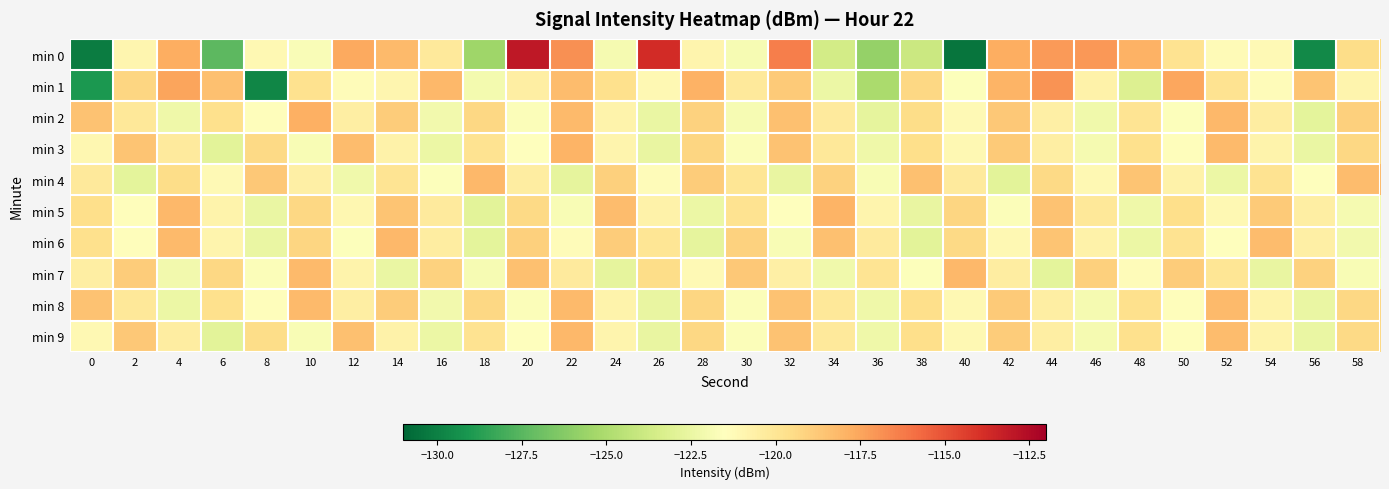

Reading left to right, transcribe all the data shown in this chart.

min 0: 0=-130.1	2=-121.0	4=-117.8	6=-127.4	8=-121.1	10=-121.7	12=-117.6	14=-118.2	16=-120.2	18=-125.4	20=-113.0	22=-116.8	24=-122.0	26=-113.7	28=-120.9	30=-121.9	32=-116.4	34=-123.6	36=-125.8	38=-123.9	40=-130.4	42=-117.7	44=-117.2	46=-117.1	48=-117.9	50=-119.8	52=-121.2	54=-121.2	56=-129.6	58=-119.5
min 1: 0=-129.0	2=-119.3	4=-117.5	6=-118.4	8=-129.7	10=-119.8	12=-121.3	14=-120.9	16=-118.1	18=-122.1	20=-120.5	22=-118.3	24=-119.7	26=-121.1	28=-117.9	30=-120.2	32=-118.8	34=-122.4	36=-125.1	38=-119.3	40=-121.6	42=-118.0	44=-116.9	46=-120.7	48=-123.2	50=-117.5	52=-119.8	54=-121.3	56=-118.6	58=-120.9
min 2: 0=-118.5	2=-120.1	4=-122.3	6=-119.7	8=-121.4	10=-117.8	12=-120.5	14=-118.9	16=-122.1	18=-119.3	20=-121.7	22=-118.2	24=-120.8	26=-122.5	28=-119.1	30=-121.9	32=-118.4	34=-120.3	36=-122.7	38=-119.5	40=-121.2	42=-118.7	44=-120.6	46=-122.2	48=-119.9	50=-121.6	52=-118.1	54=-120.4	56=-122.8	58=-119.0
min 3: 0=-121.0	2=-118.6	4=-120.3	6=-122.9	8=-119.4	10=-121.8	12=-118.3	14=-120.7	16=-122.4	18=-119.8	20=-121.5	22=-118.0	24=-120.9	26=-122.6	28=-119.2	30=-121.7	32=-118.5	34=-120.1	36=-122.3	38=-119.6	40=-121.1	42=-118.8	44=-120.5	46=-122.0	48=-119.7	50=-121.4	52=-118.2	54=-120.8	56=-122.5	58=-119.3
min 4: 0=-120.2	2=-122.8	4=-119.5	6=-121.2	8=-118.7	10=-120.6	12=-122.2	14=-119.9	16=-121.6	18=-118.1	20=-120.4	22=-122.7	24=-119.0	26=-121.3	28=-118.9	30=-120.0	32=-122.6	34=-119.1	36=-121.8	38=-118.4	40=-120.3	42=-122.9	44=-119.4	46=-121.1	48=-118.6	50=-120.7	52=-122.4	54=-119.8	56=-121.5	58=-118.3
min 5: 0=-119.6	2=-121.4	4=-118.1	6=-120.8	8=-122.5	10=-119.3	12=-121.0	14=-118.6	16=-120.3	18=-122.9	20=-119.4	22=-121.8	24=-118.3	26=-120.7	28=-122.4	30=-119.8	32=-121.5	34=-118.0	36=-120.9	38=-122.6	40=-119.2	42=-121.7	44=-118.5	46=-120.1	48=-122.3	50=-119.6	52=-121.1	54=-118.8	56=-120.5	58=-122.0
min 6: 0=-119.7	2=-121.4	4=-118.2	6=-120.9	8=-122.5	10=-119.2	12=-121.6	14=-118.1	16=-120.4	18=-122.8	20=-119.0	22=-121.3	24=-118.9	26=-120.0	28=-122.7	30=-119.1	32=-121.8	34=-118.4	36=-120.3	38=-122.9	40=-119.4	42=-121.1	44=-118.6	46=-120.7	48=-122.4	50=-119.8	52=-121.5	54=-118.3	56=-120.6	58=-122.1
min 7: 0=-120.5	2=-118.9	4=-122.1	6=-119.3	8=-121.7	10=-118.2	12=-120.8	14=-122.5	16=-119.1	18=-121.9	20=-118.4	22=-120.3	24=-122.7	26=-119.5	28=-121.2	30=-118.7	32=-120.6	34=-122.2	36=-119.9	38=-121.6	40=-118.1	42=-120.4	44=-122.8	46=-119.0	48=-121.3	50=-118.9	52=-120.0	54=-122.6	56=-119.1	58=-121.8
min 8: 0=-118.5	2=-120.1	4=-122.4	6=-119.7	8=-121.4	10=-118.2	12=-120.5	14=-118.9	16=-122.1	18=-119.3	20=-121.7	22=-118.2	24=-120.8	26=-122.6	28=-119.2	30=-121.7	32=-118.5	34=-120.1	36=-122.3	38=-119.6	40=-121.1	42=-118.8	44=-120.5	46=-122.0	48=-119.7	50=-121.4	52=-118.2	54=-120.8	56=-122.5	58=-119.3
min 9: 0=-121.1	2=-118.7	4=-120.4	6=-122.9	8=-119.5	10=-121.8	12=-118.4	14=-120.7	16=-122.4	18=-119.8	20=-121.5	22=-118.1	24=-120.9	26=-122.6	28=-119.3	30=-121.7	32=-118.5	34=-120.2	36=-122.3	38=-119.6	40=-121.1	42=-118.9	44=-120.5	46=-122.0	48=-119.7	50=-121.4	52=-118.3	54=-120.8	56=-122.5	58=-119.4